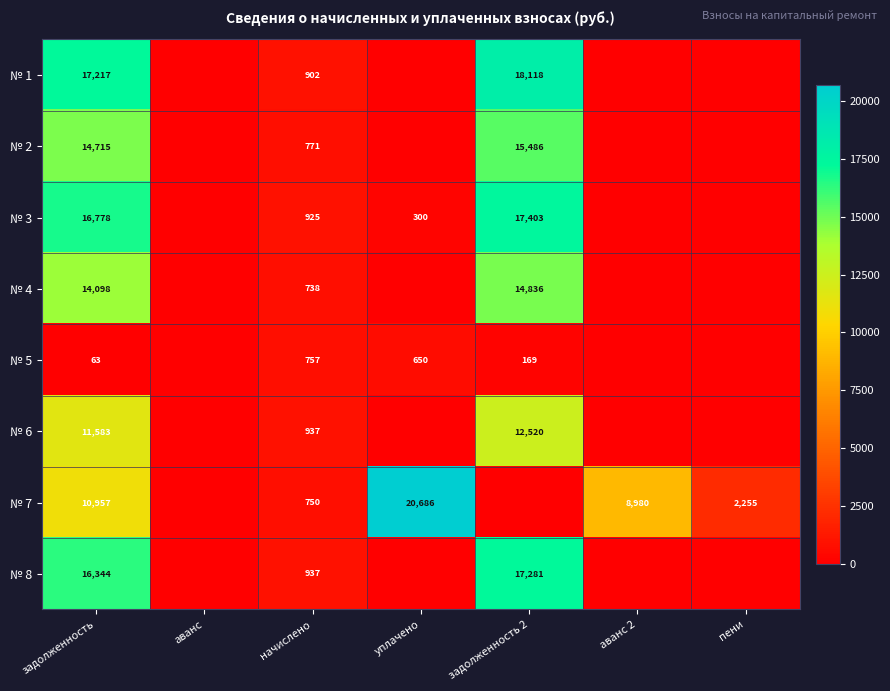

At which category does the chart reach its minimum across all series?

аванс